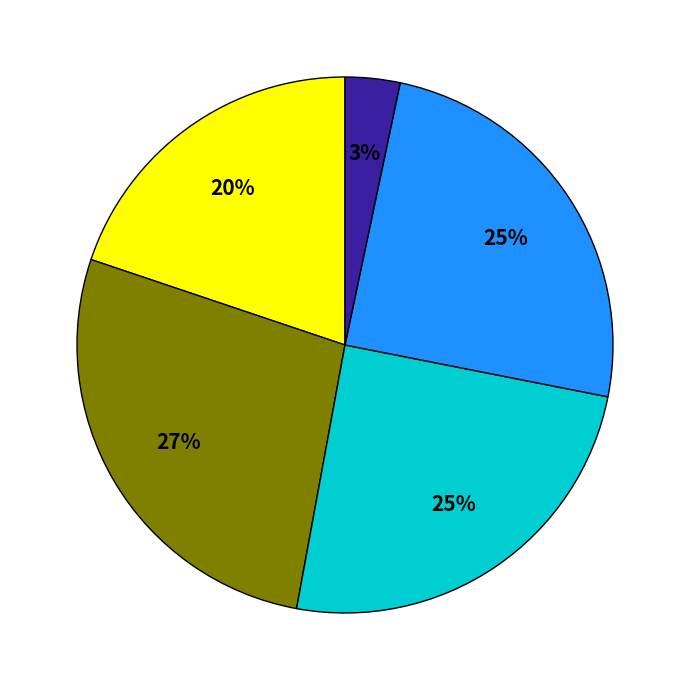

To the nearest percent, what is the difference between the largest and smallest slice percentages?

24%